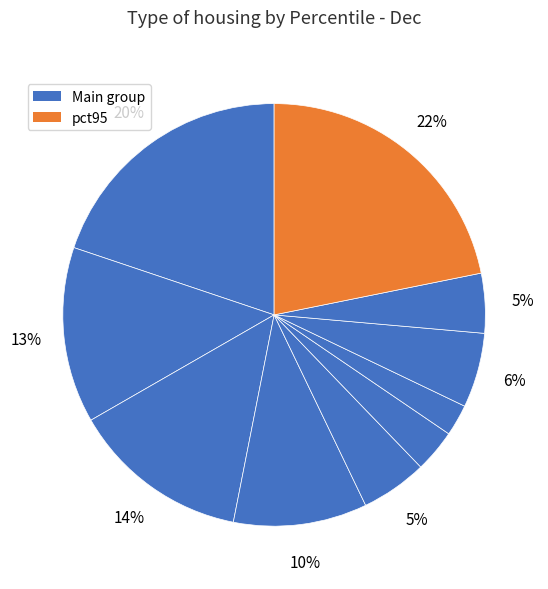

Is there a majority slice in this chart?

No